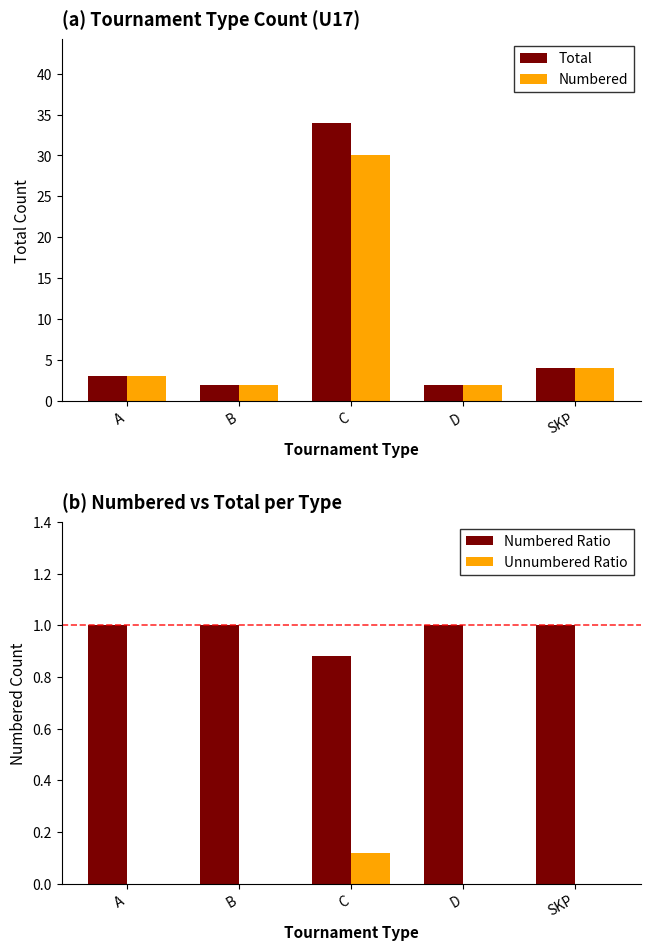

What is the sum of all Numbered Ratio values?

4.9